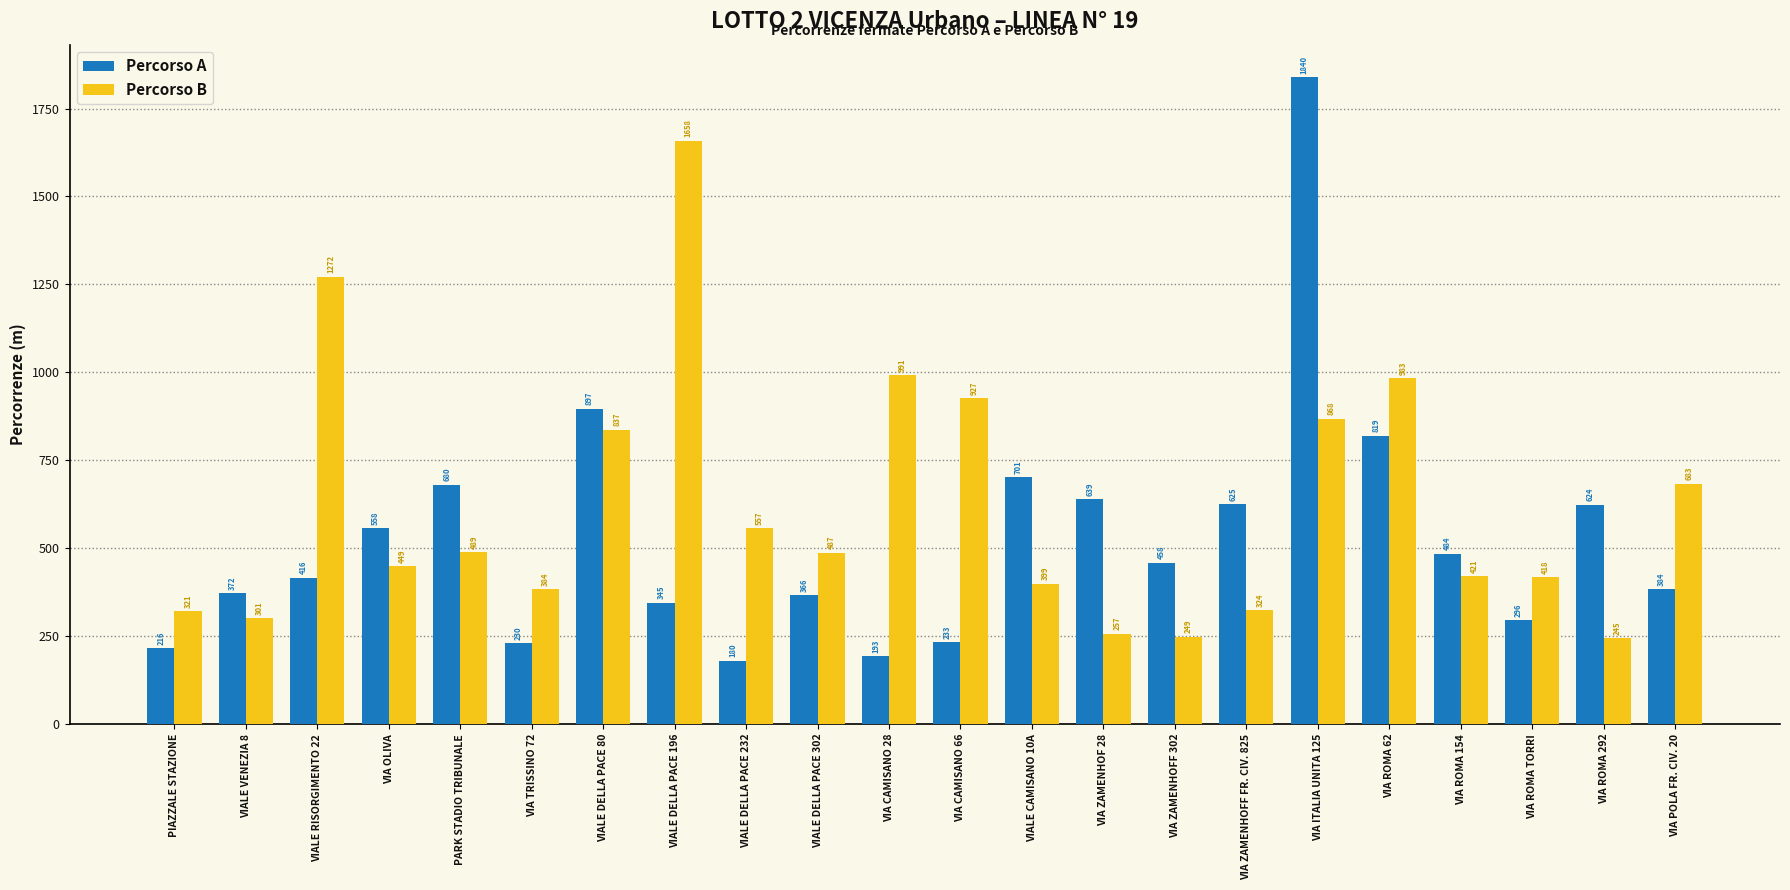

What is the label of the 8th bar from the right?

VIA ZAMENHOFF 302